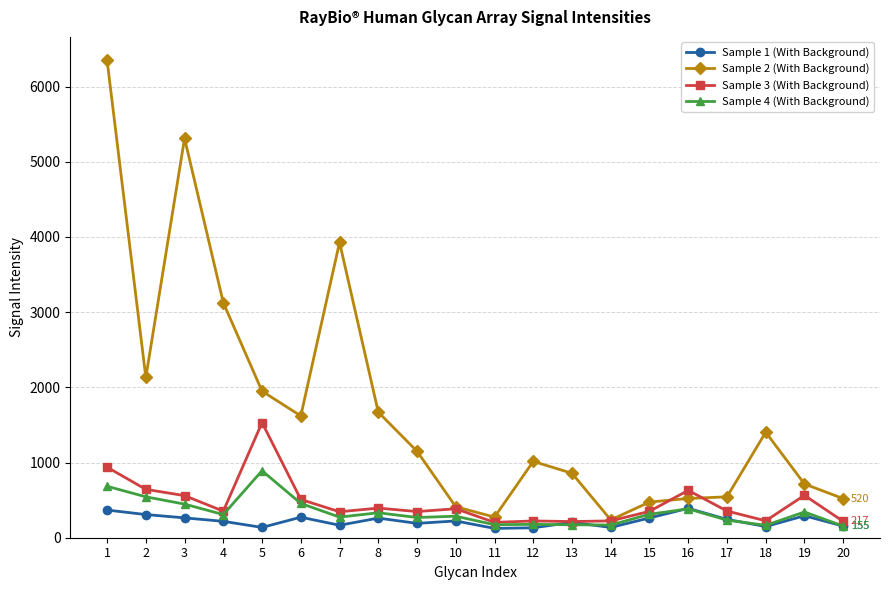

The value of Sample 2 (With Background) at 15 is 700. True or false?

False